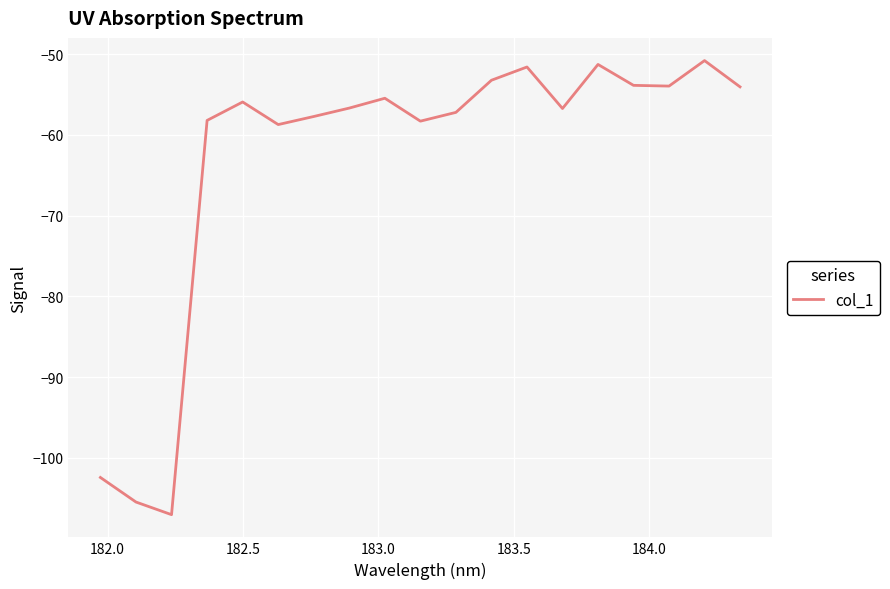

What is the difference between the maximum and minimum values?

56.2